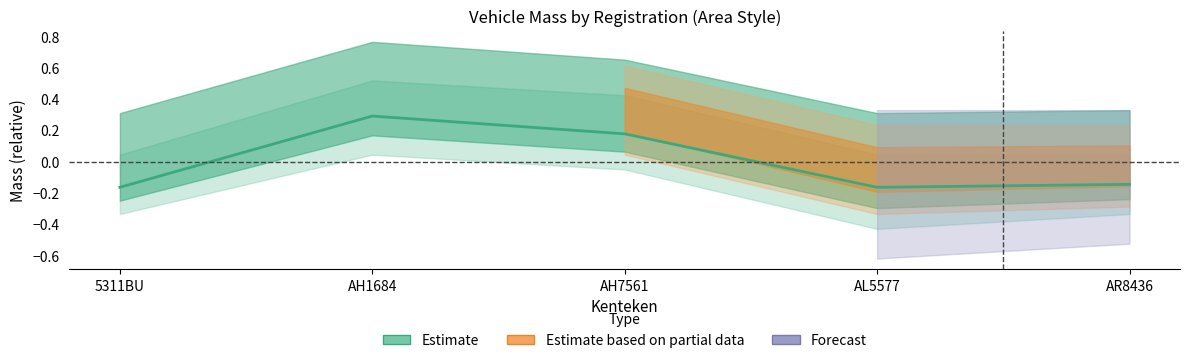

What is the change in value from AH7561 to AL5577?

-0.3